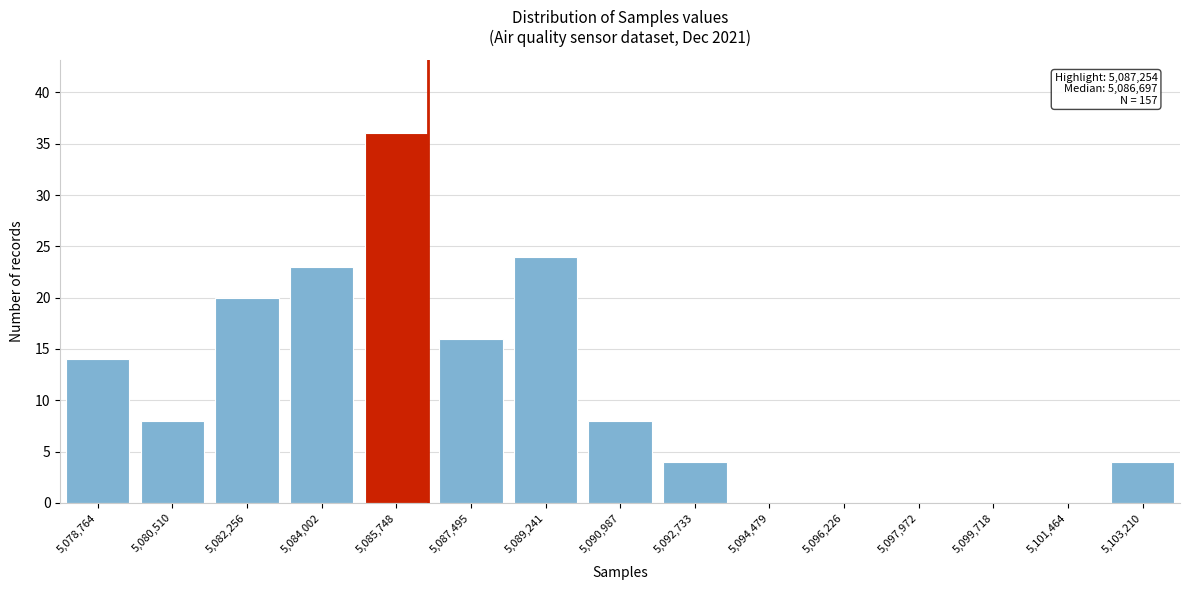

Reading left to right, list all the values displayed in this chart.

5,078,764=14	5,080,510=8	5,082,256=20	5,084,002=23	5,085,748=36	5,087,495=16	5,089,241=24	5,090,987=8	5,092,733=4	5,094,479=0	5,096,226=0	5,097,972=0	5,099,718=0	5,101,464=0	5,103,210=4